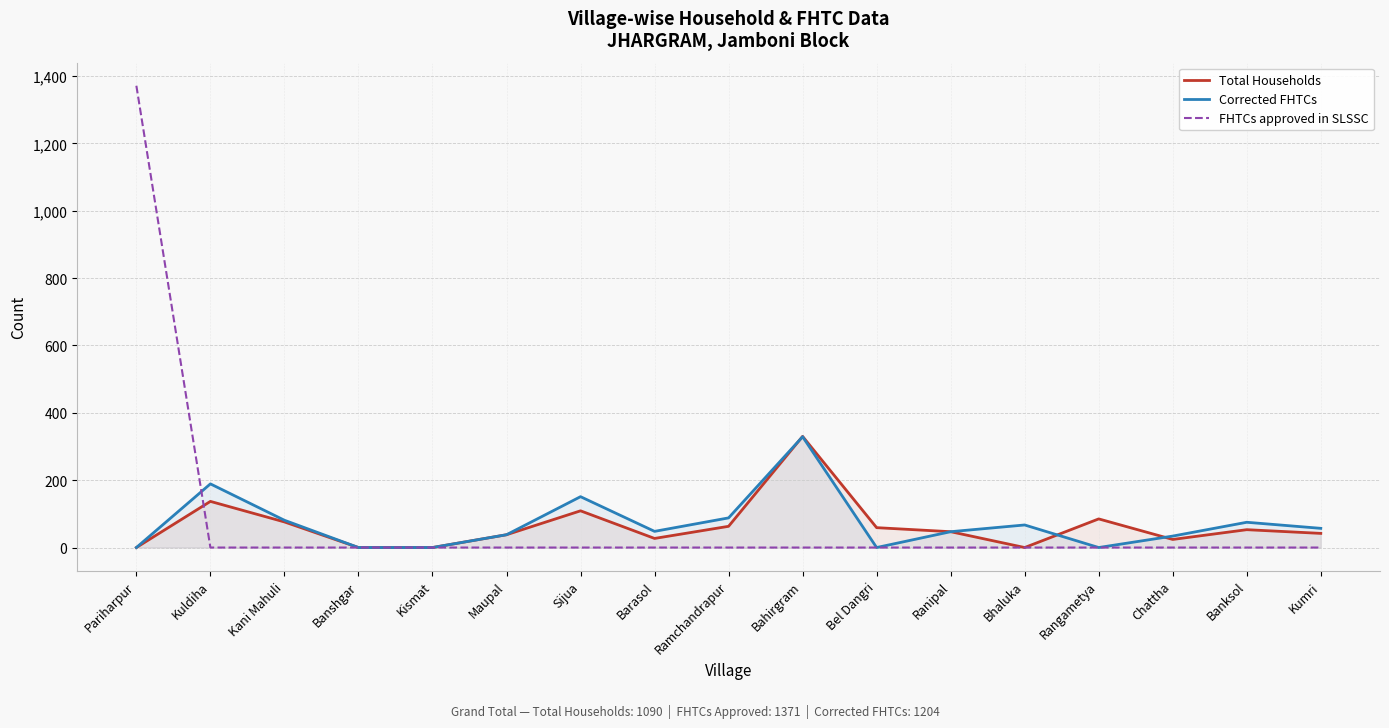

True or false: Total Households and Corrected FHTCs cross at least once.

True